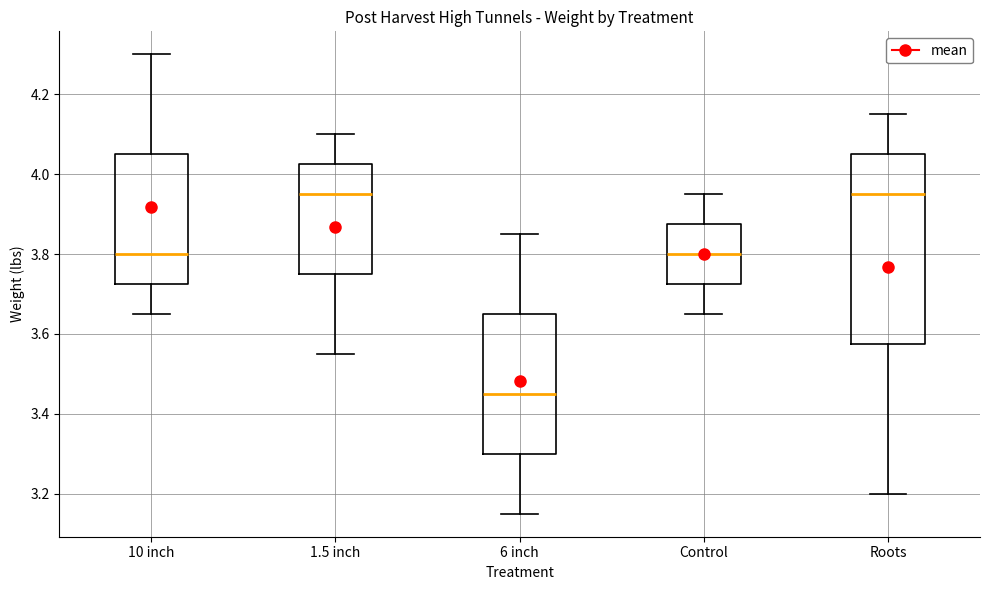

Where does the upper whisker of the box for 1.5 inch end on the y-axis? The values are not printed on the chart, so give them approximately, as read against the axis.

4.10